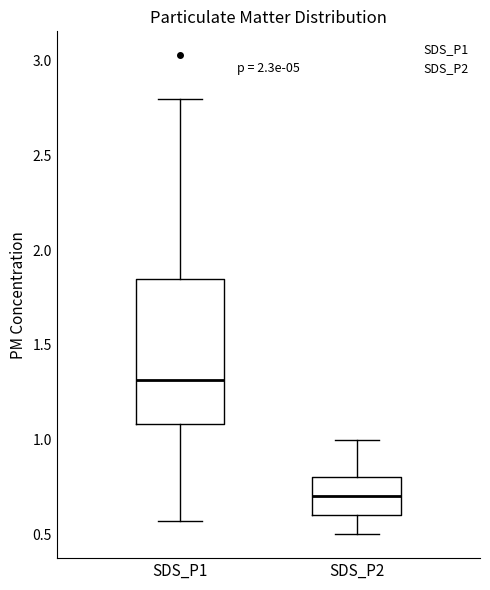

Reading left to right, read every box against the y-axis: the position of its median line, the range the box covers, and the ends of its whiskers. The values are not printed on the chart, so give them approximately, as read against the axis.

SDS_P1: median 1.30, box 1.10 to 1.85, whiskers 0.55 to 2.80
SDS_P2: median 0.70, box 0.60 to 0.80, whiskers 0.50 to 1.00